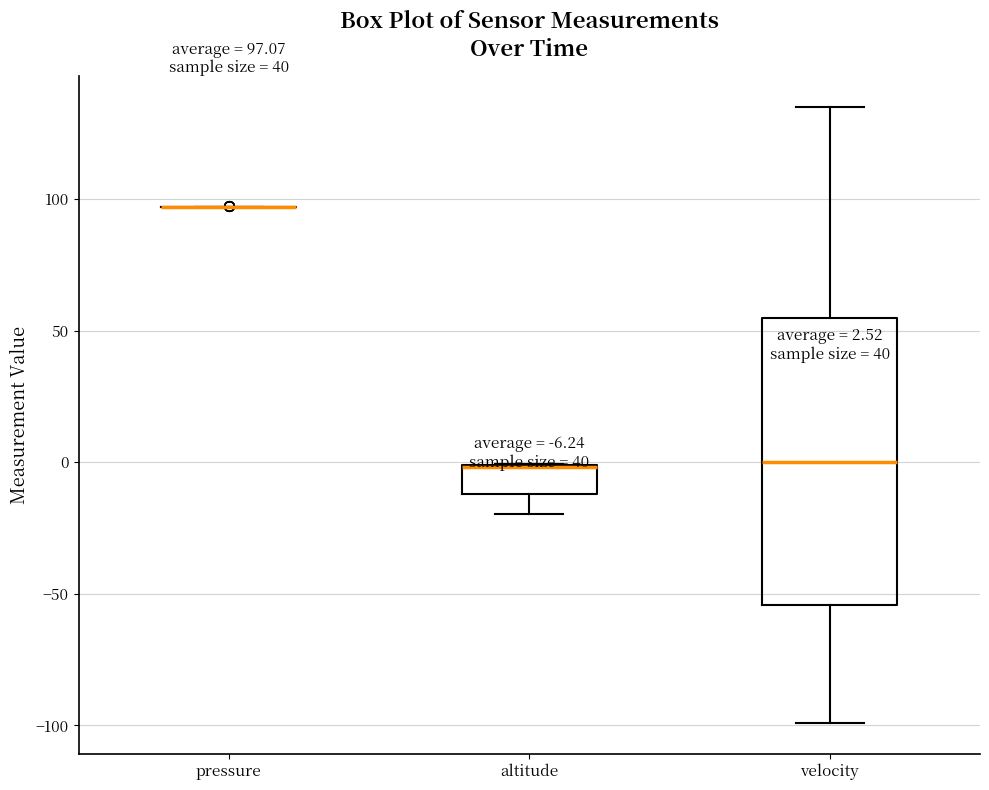

Comparing the boxes themselves (not the whiskers), which one is the tallest?

velocity